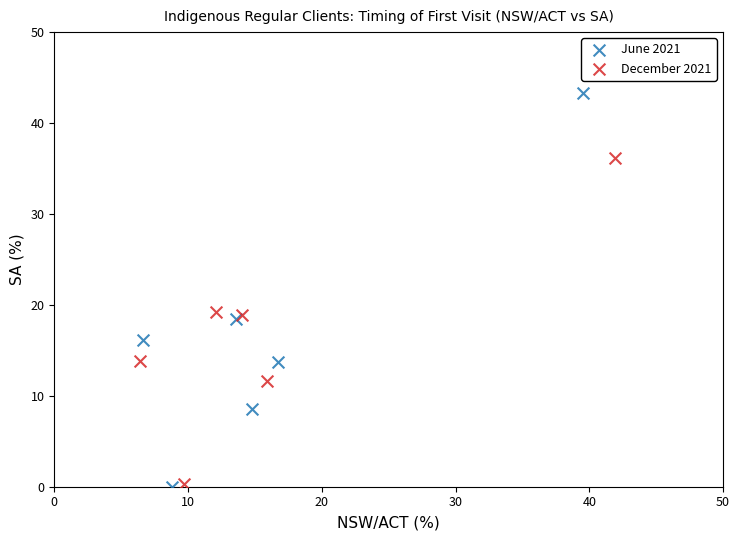

Which series contains the highest Y value?

June 2021